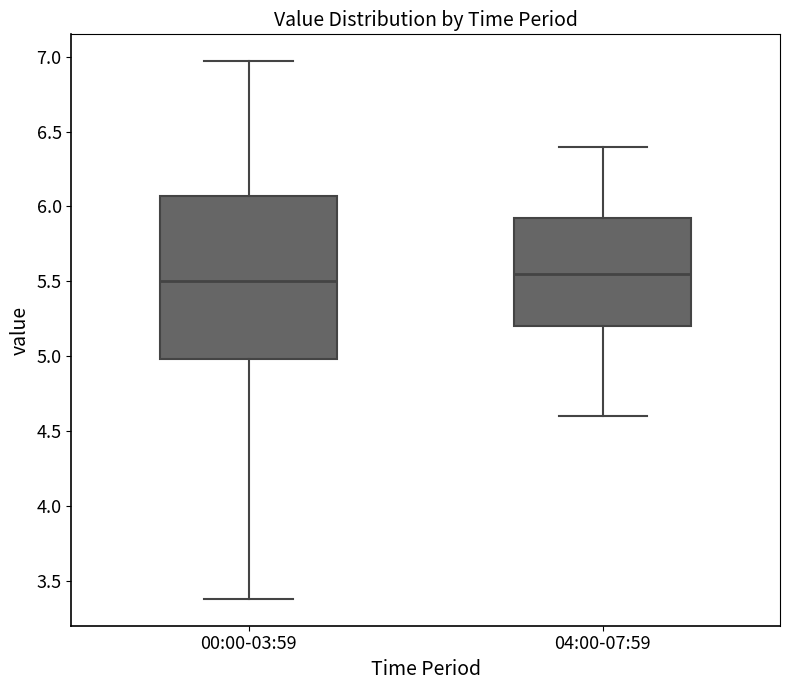

Reading left to right, transcribe this box plot: for each box, give where its median line is, the range the box spans, and where its two whiskers end, as read against the y-axis. The values are not printed on the chart, so give them approximately, as read against the axis.

00:00-03:59: median 5.50, box 5.00 to 6.05, whiskers 3.40 to 6.95
04:00-07:59: median 5.55, box 5.20 to 5.95, whiskers 4.60 to 6.40